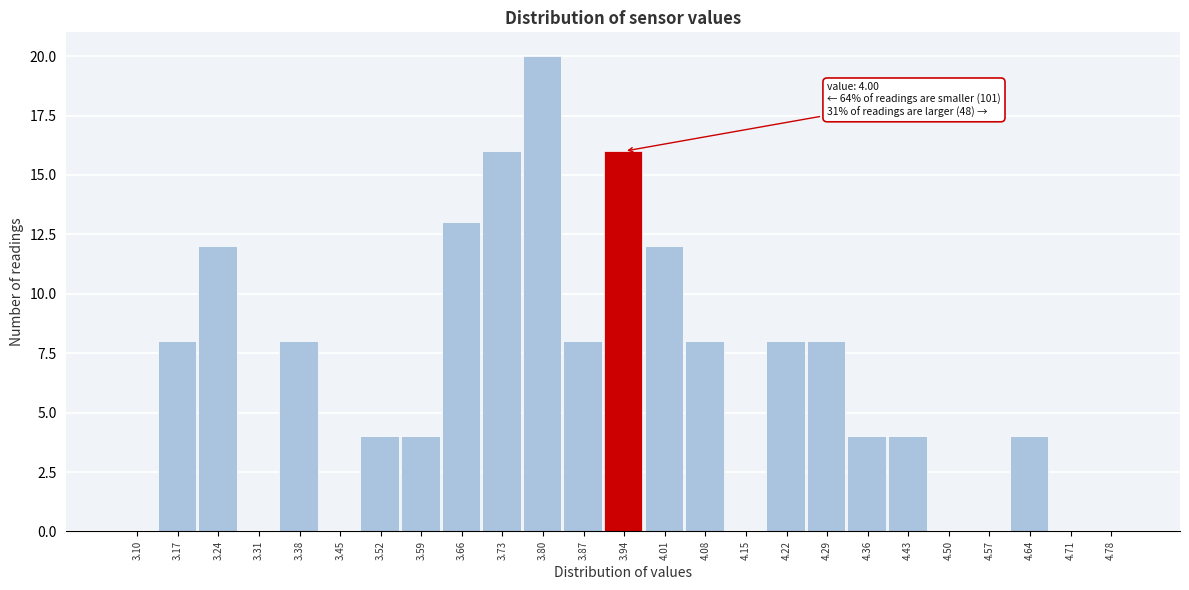

Reading left to right, what are all the values shown in this chart?

3.10=0	3.17=8	3.24=12	3.31=0	3.38=8	3.45=0	3.52=4	3.59=4	3.66=13	3.73=16	3.80=20	3.87=8	3.94=16	4.01=12	4.08=8	4.15=0	4.22=8	4.29=8	4.36=4	4.43=4	4.50=0	4.57=0	4.64=4	4.71=0	4.78=0